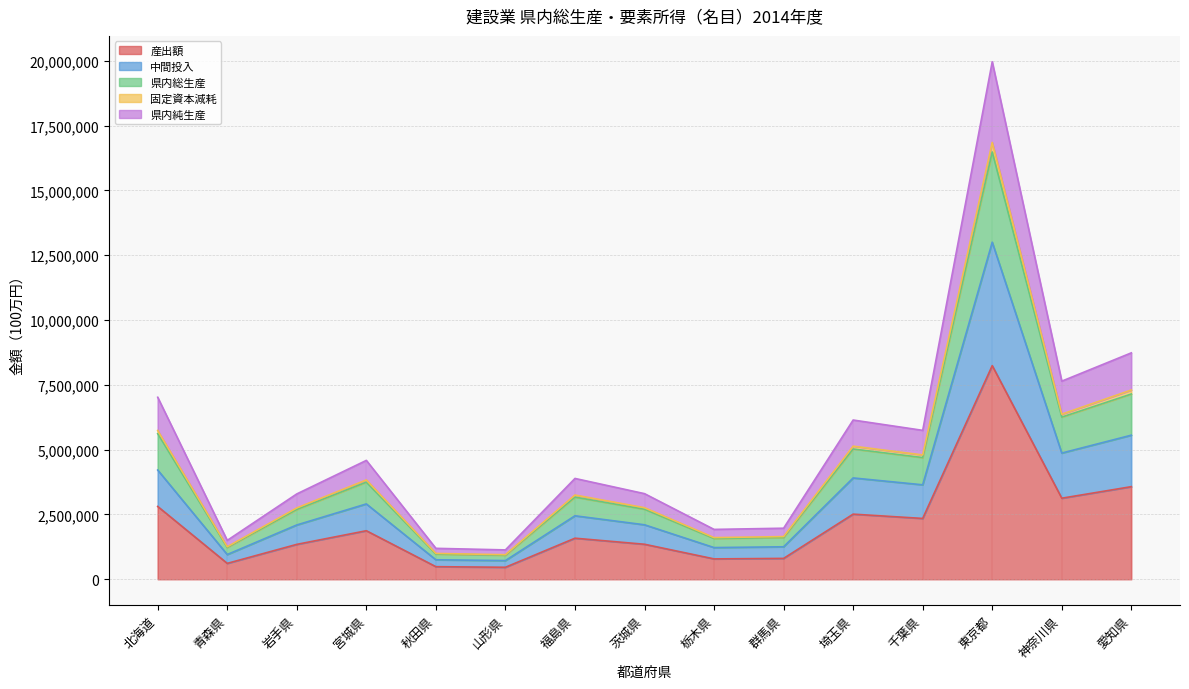

What are all the series names shown in the legend?

産出額, 中間投入, 県内総生産, 固定資本減耗, 県内純生産